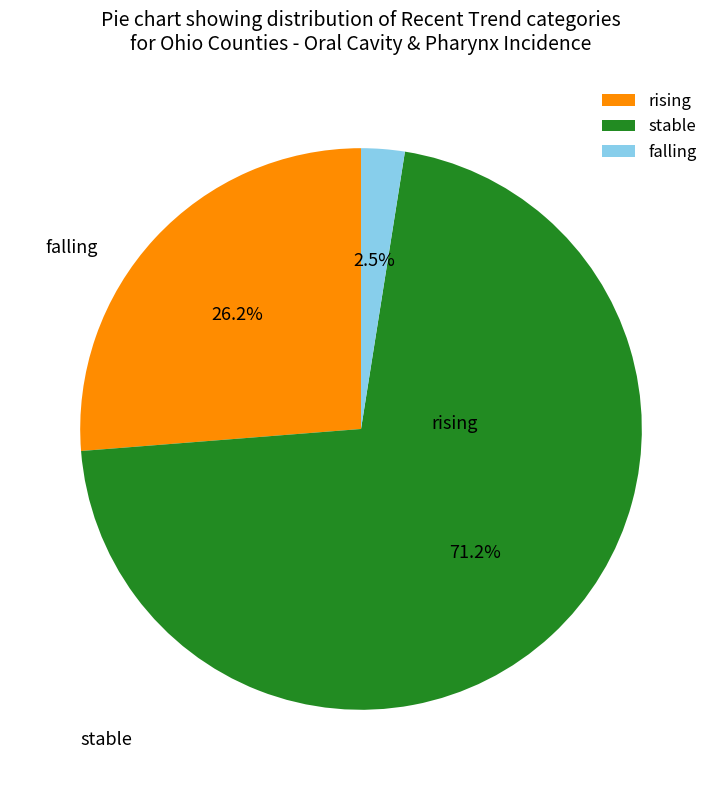

Which has a higher value, falling or rising?

rising